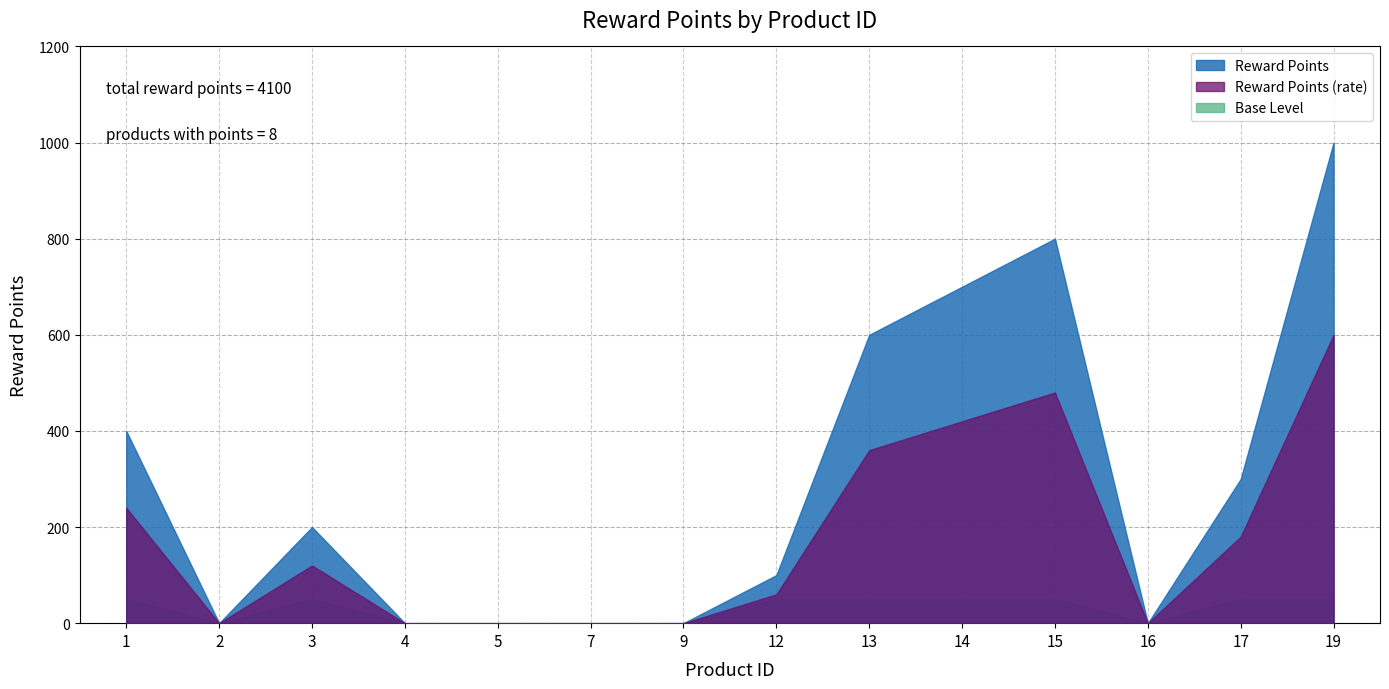

What is the difference between the maximum and minimum values?

1000